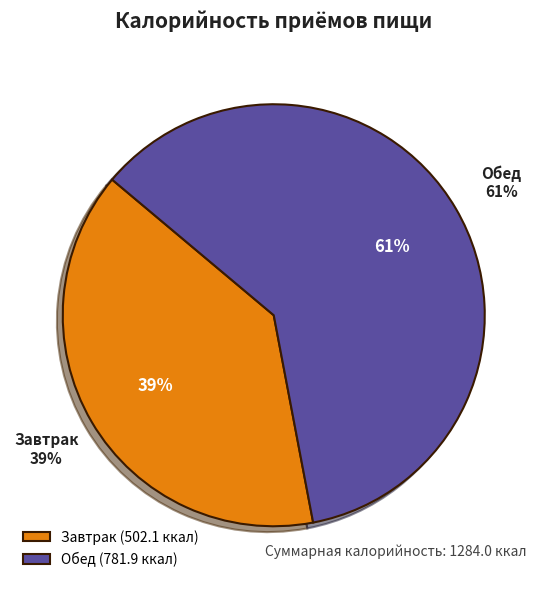

What is the change in value from Завтрак to Обед?

+279.8